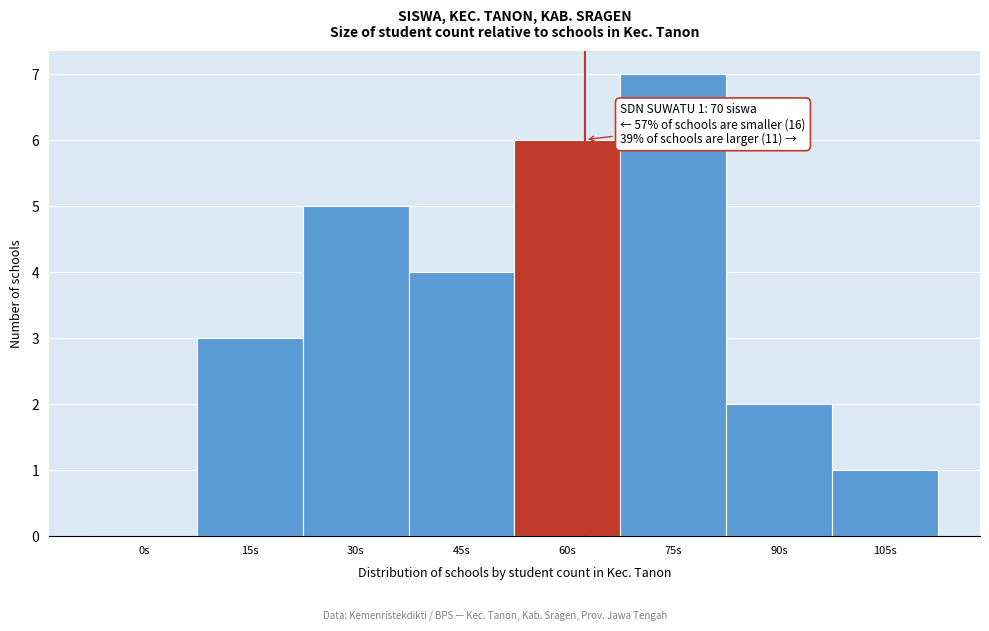

Reading left to right, transcribe all the data shown in this chart.

0s=0	15s=3	30s=5	45s=4	60s=6	75s=7	90s=2	105s=1